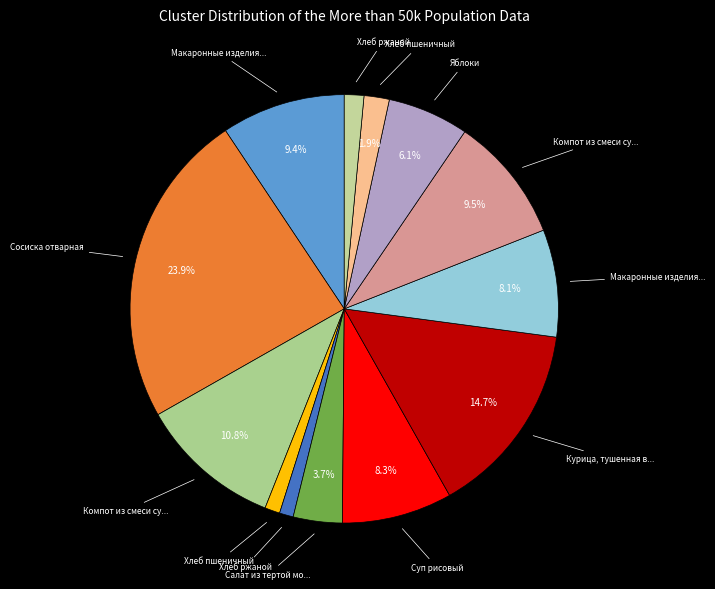

How many slices are in this pie chart?

13